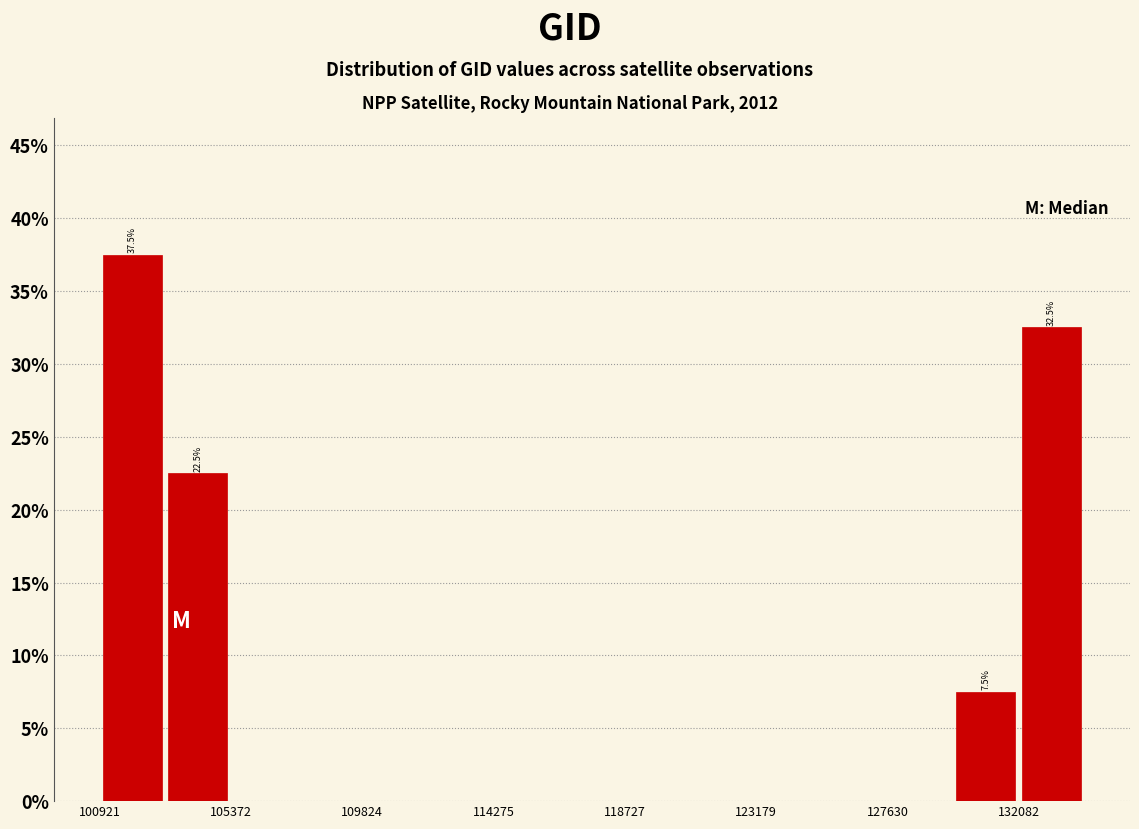

Which range on the x-axis has the tallest bar?

101000 to 103000